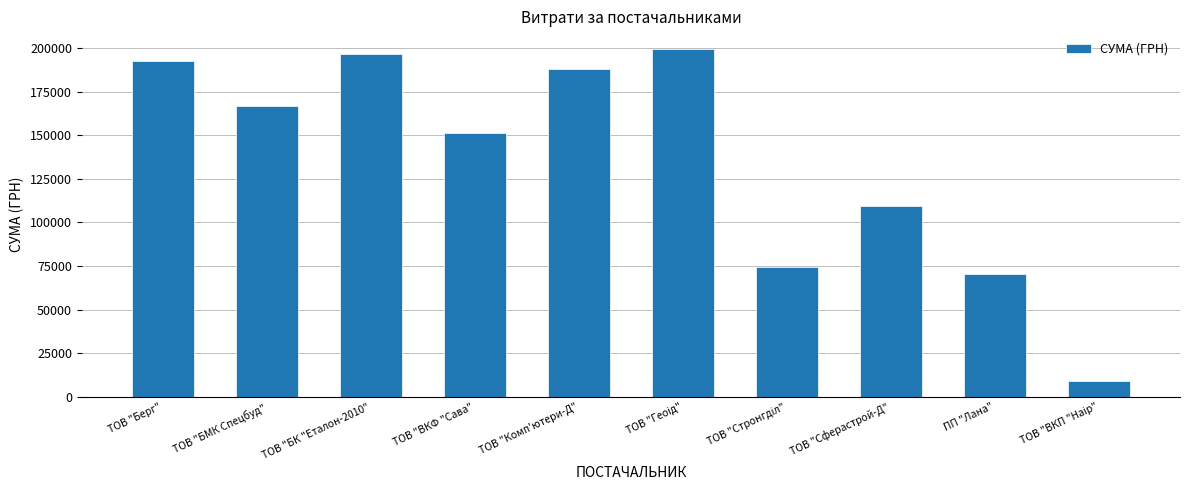

What is the difference between the values at ТОВ "Берг" and ТОВ "БК "Еталон-2010"?

3880.1